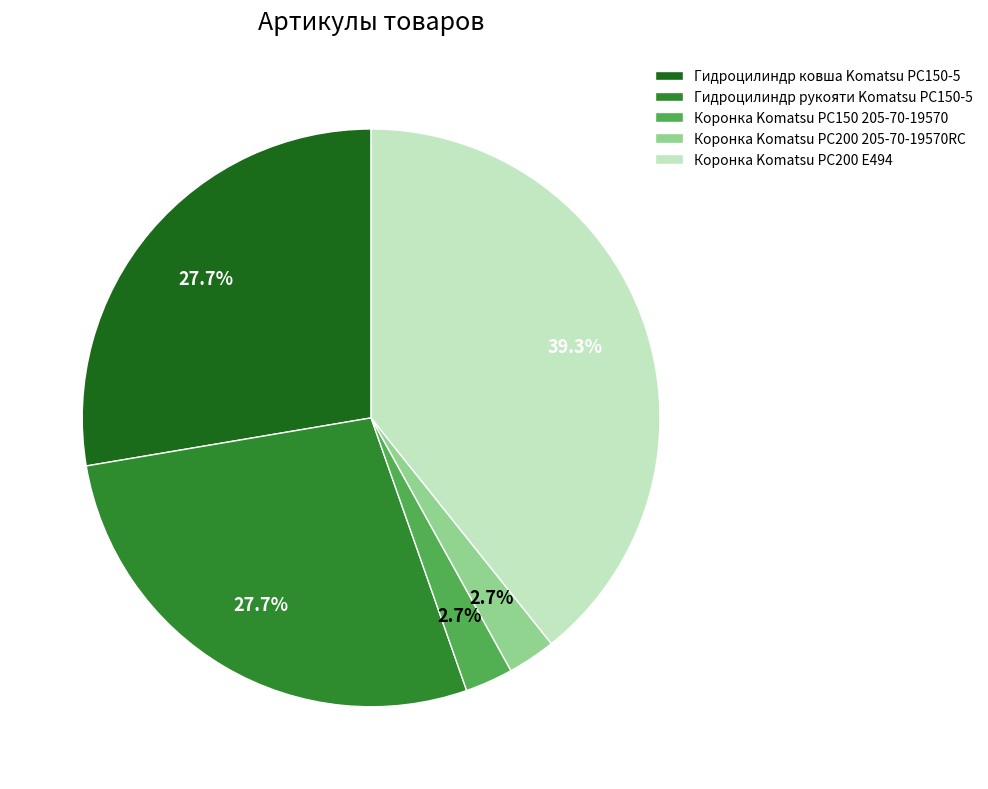

What is the largest slice in the pie chart?

Коронка Komatsu PC200 E494